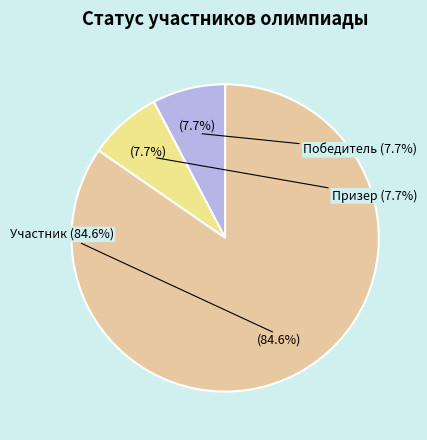

What portion of the pie excludes Участник?

15.4%